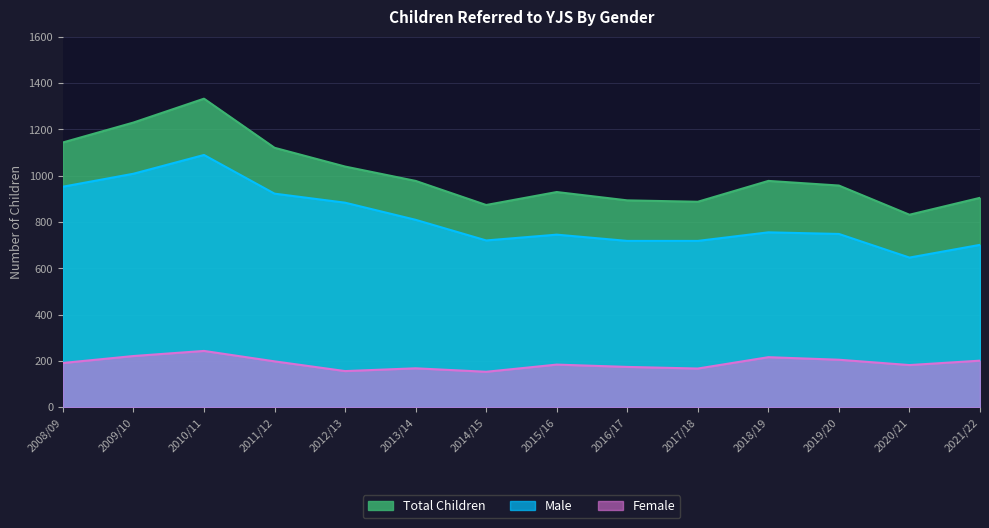

Between 2020/21 and 2021/22, which series saw the biggest shift?

Total Children